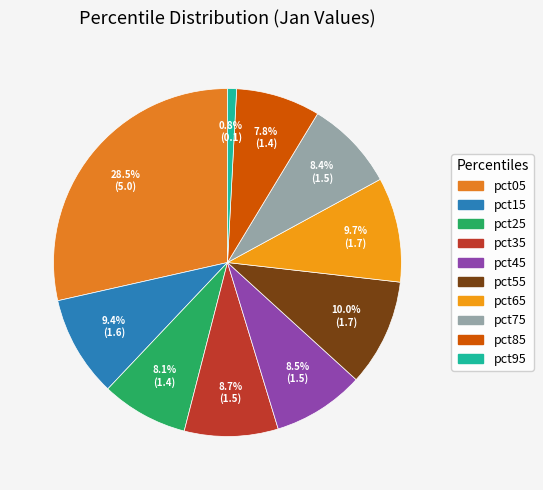

To the nearest percent, what portion does pct75 represent?

8%